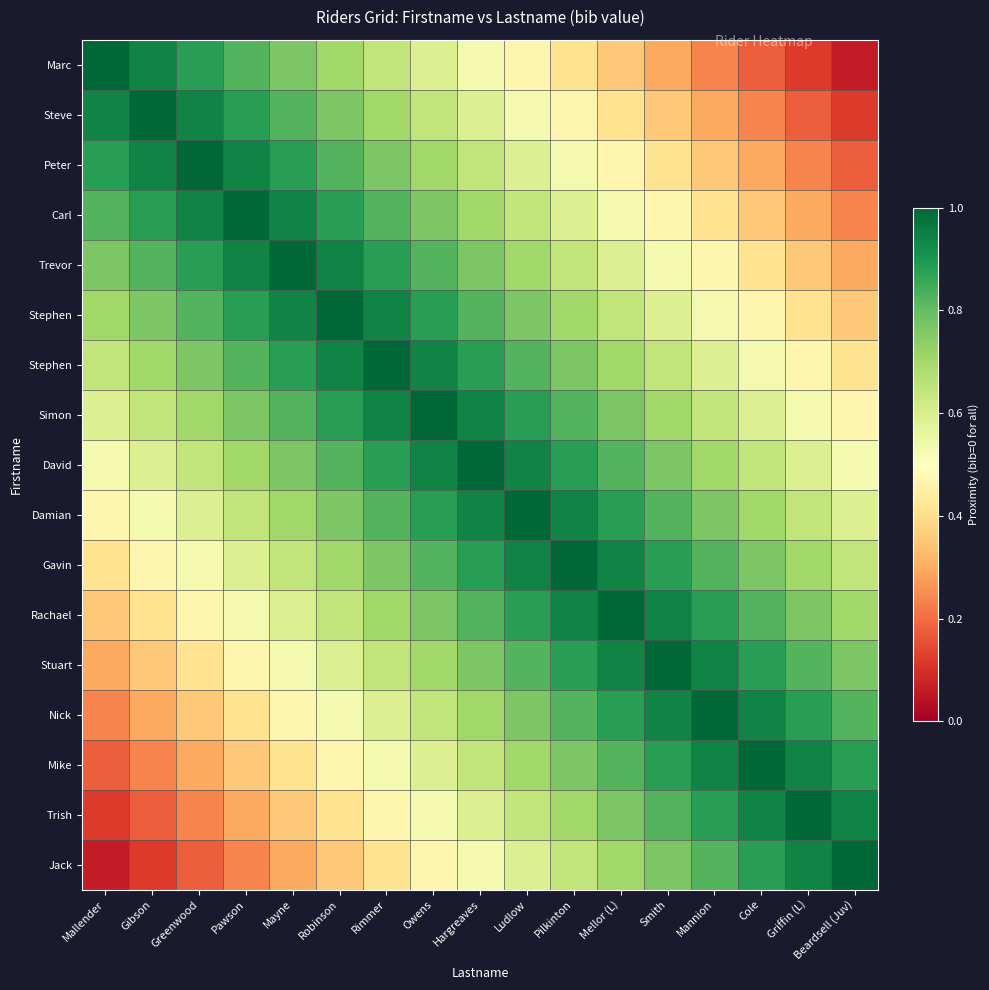

What is the spread (max minus min) of values at Owens?

0.5